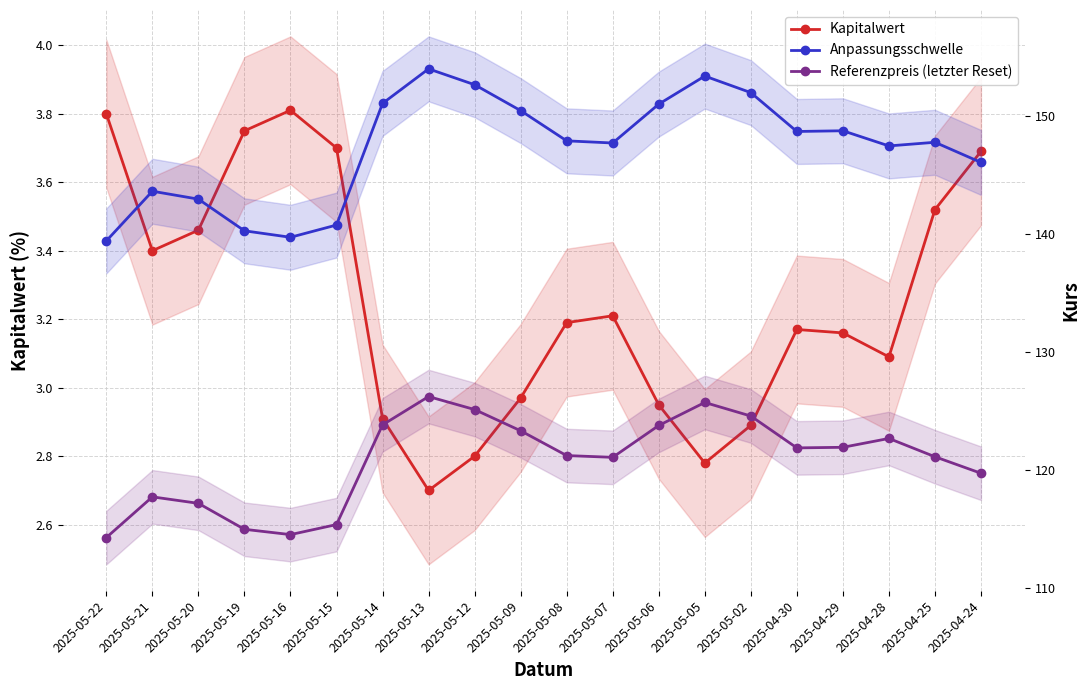

At which category does Referenzpreis (letzter Reset) reach its first local valley?

2025-05-16